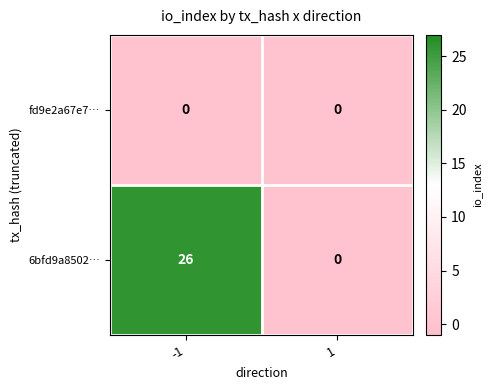

Which series has the largest total across all categories?

6bfd9a8502…